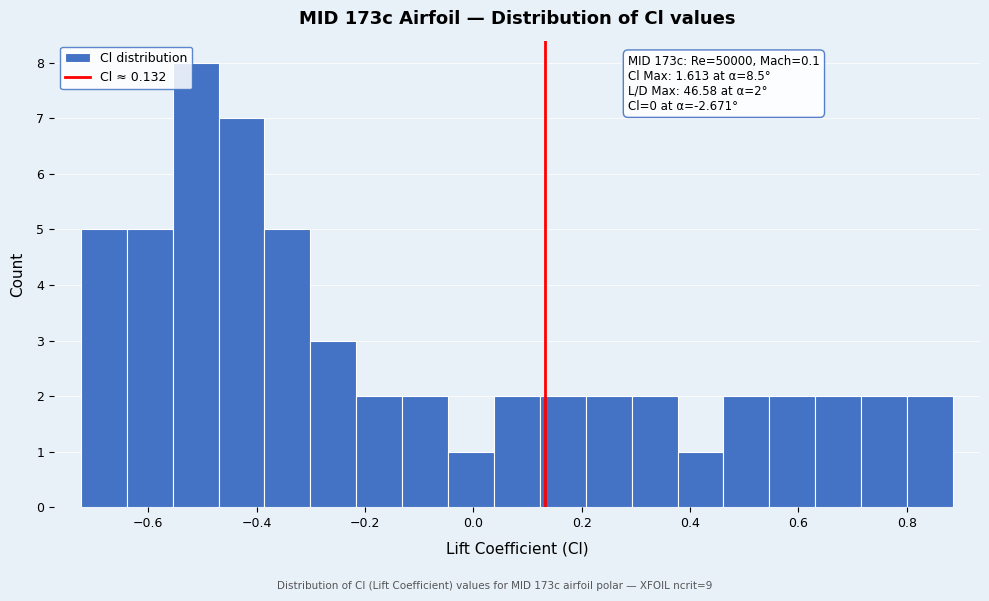

Which range on the x-axis has the tallest bar?

-0.56 to -0.48